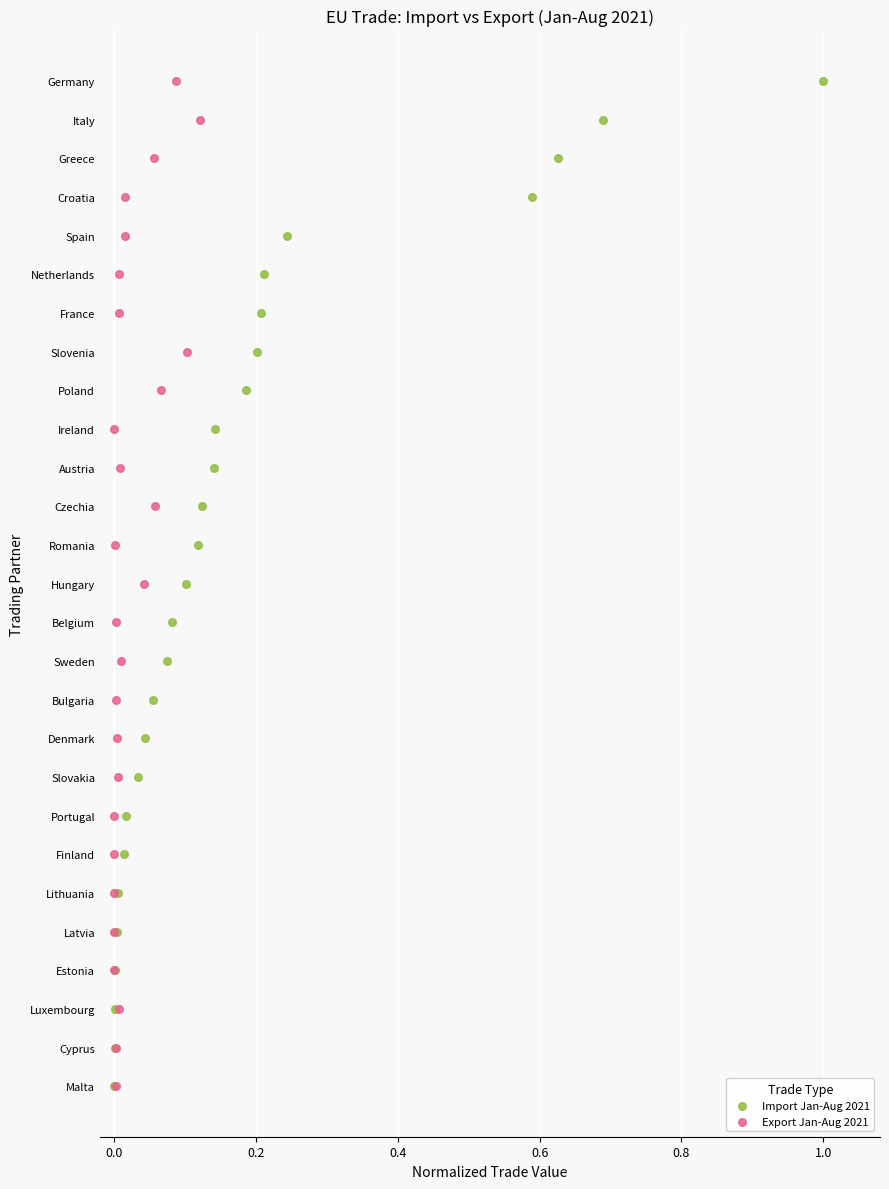

What are all the series names shown in the legend?

Import Jan-Aug 2021, Export Jan-Aug 2021